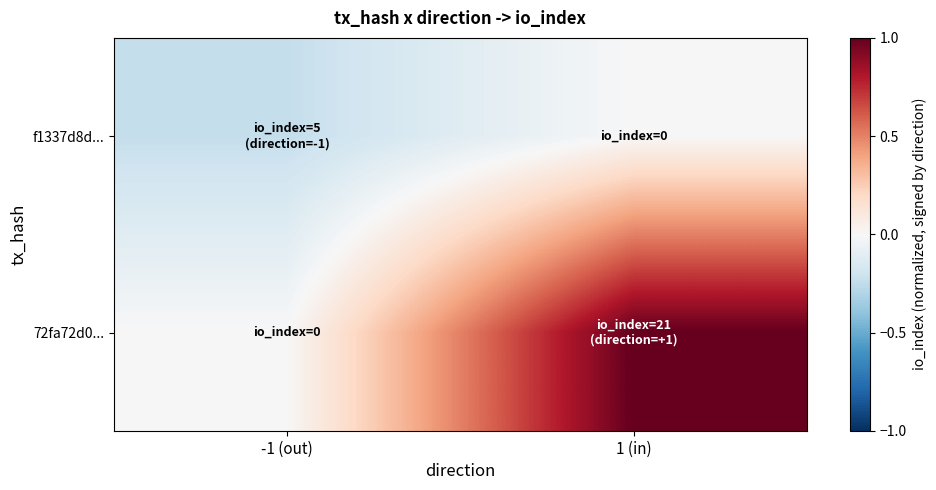

What is the spread (max minus min) of values at -1 (out)?

0.2